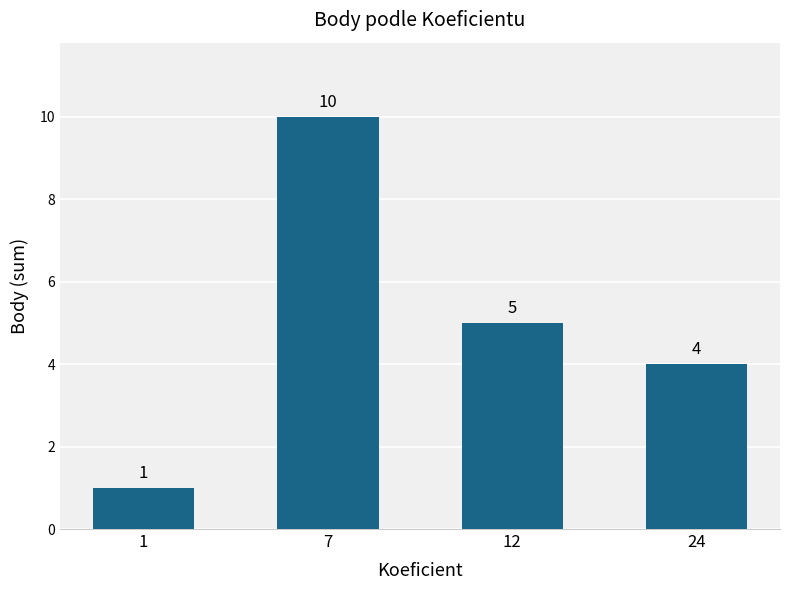

What is the difference between the values at 12 and 7?

5